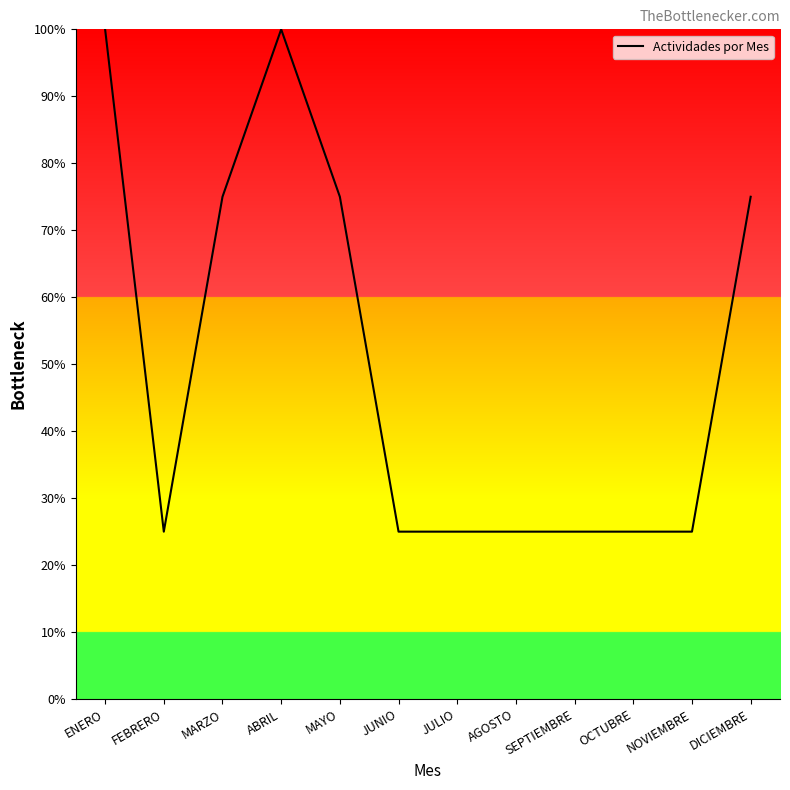

At which category does the data reach its first local peak?

ABRIL